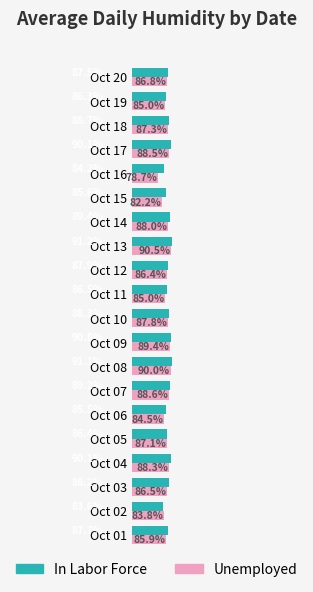

Between Oct 06 and Oct 17, which series saw the biggest shift?

In Labor Force